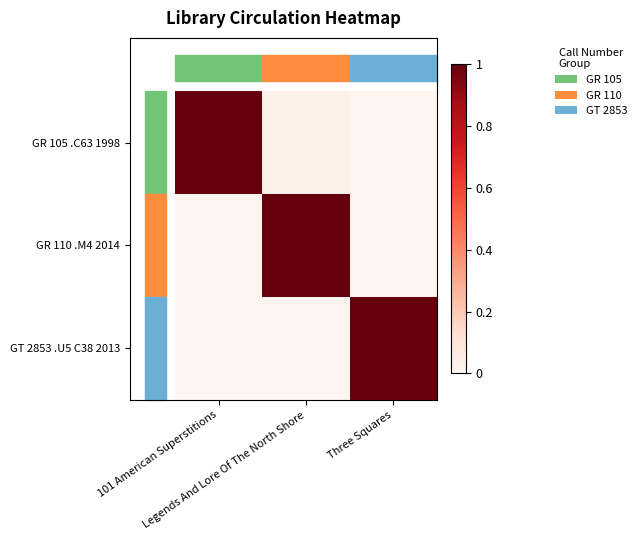

At which category is the sum across all series the highest?

Legends And Lore Of The North Shore